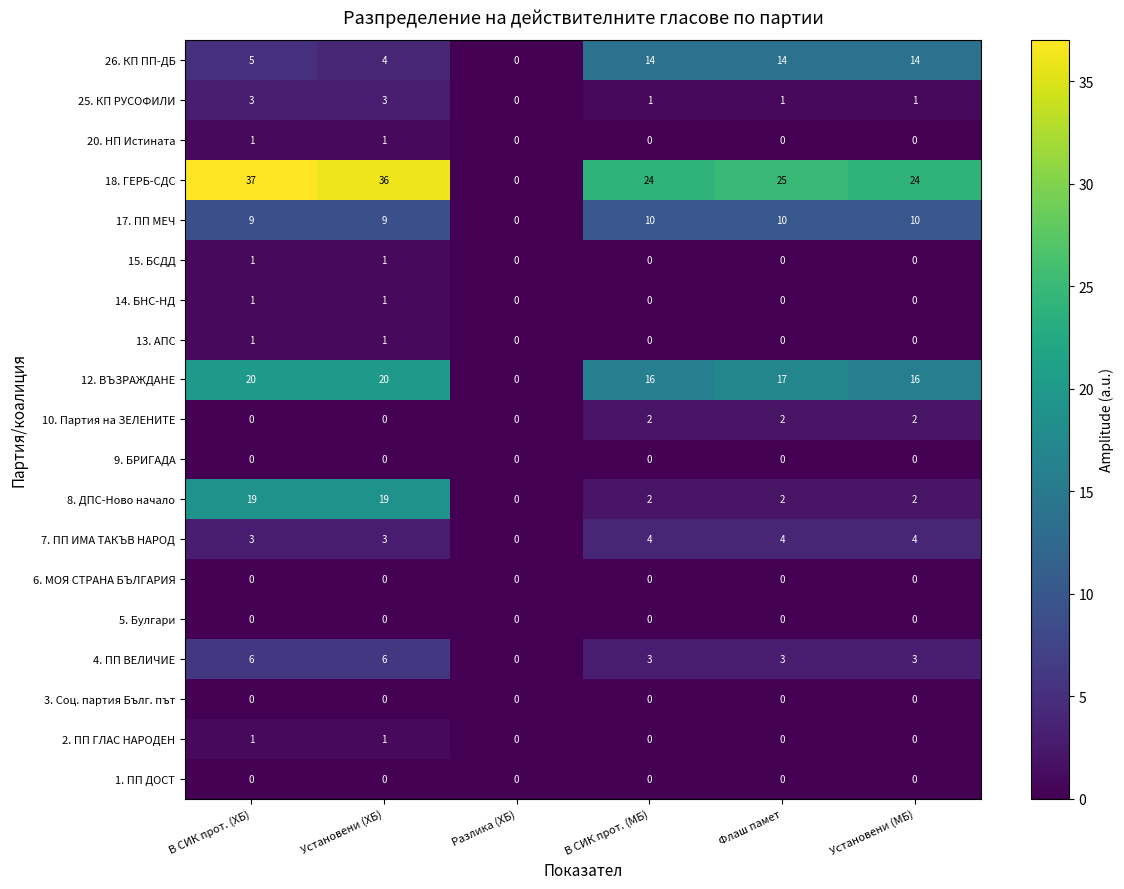

Is it true that 14. БНС-НД equals 2 at Установени (ХБ)?

False